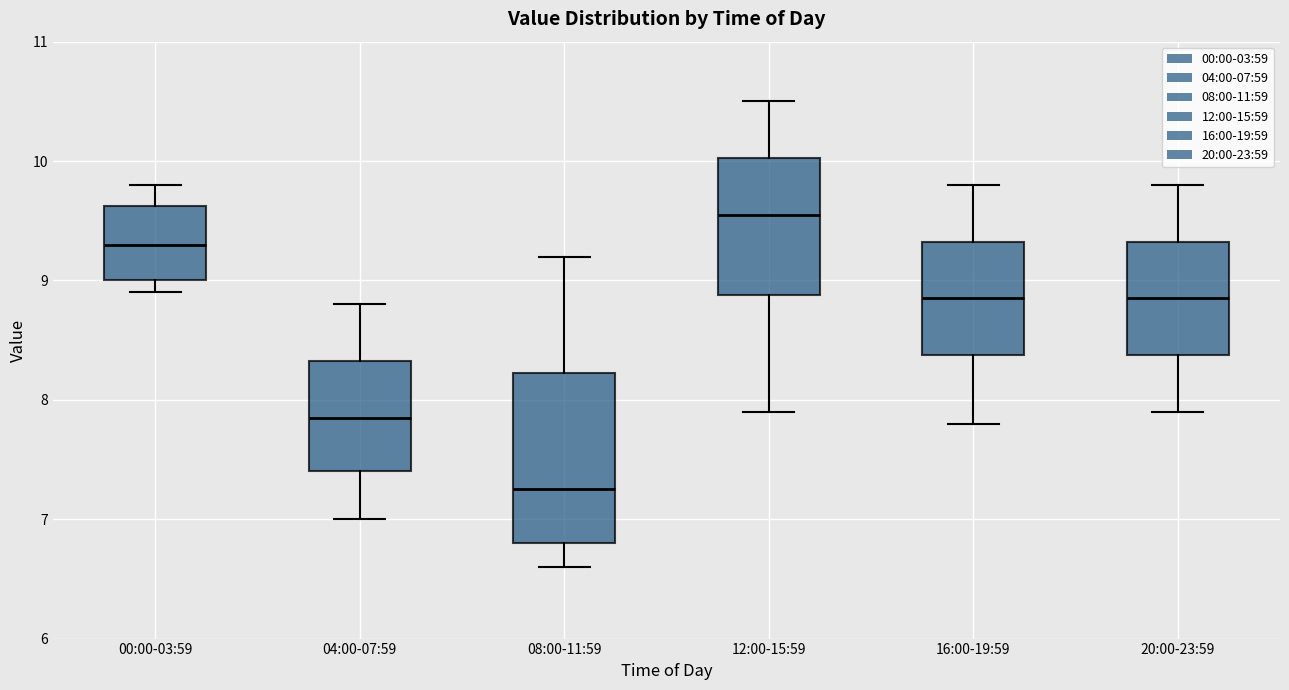

Which box is the tallest, from its lower edge to its upper edge?

08:00-11:59